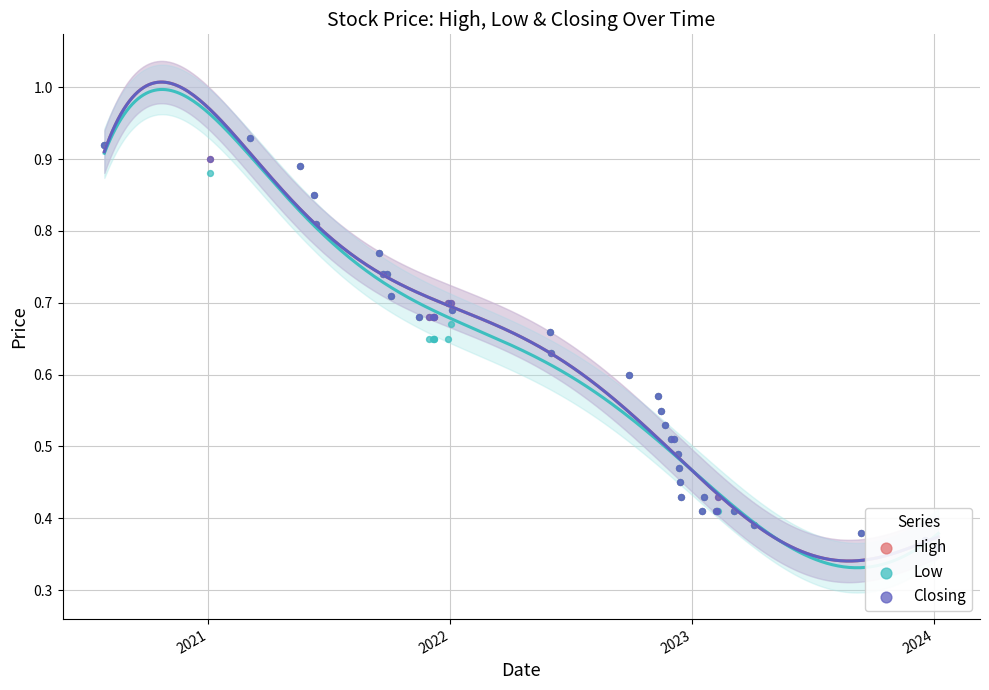

Which series has the largest Y range (max minus min)?

High